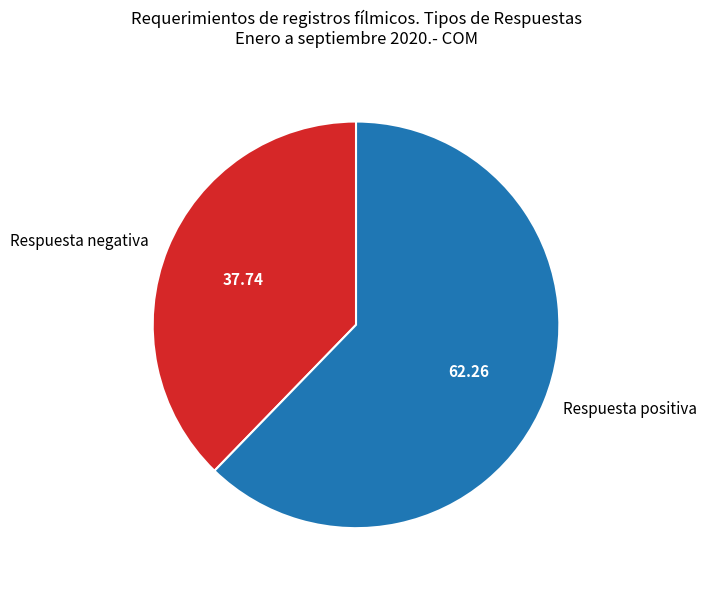

The Respuesta negativa slice represents 38% of the pie. True or false?

True